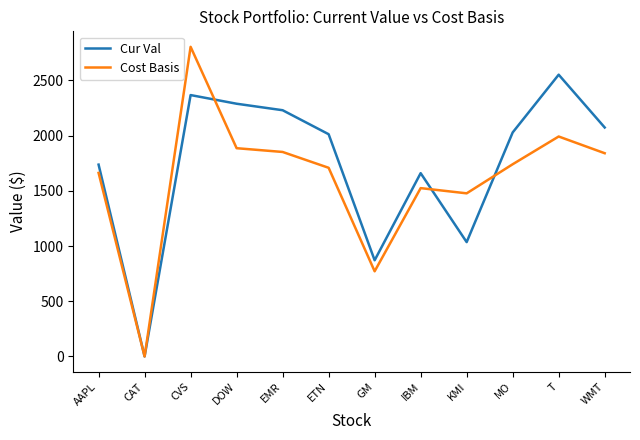

What is the total value across all series at CVS?

5171.6